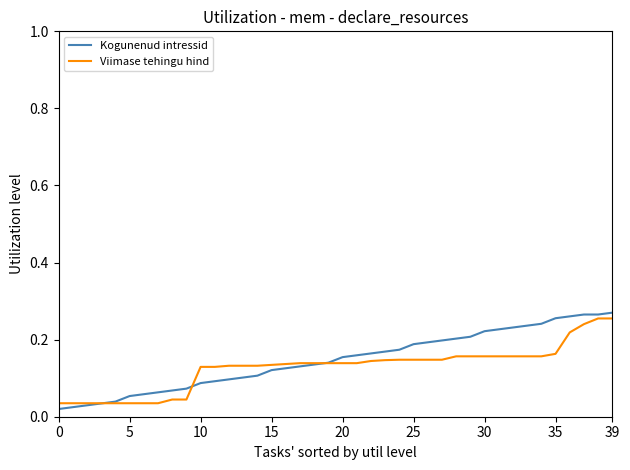

How many Viimase tehingu hind values are between 0 and 1?

40